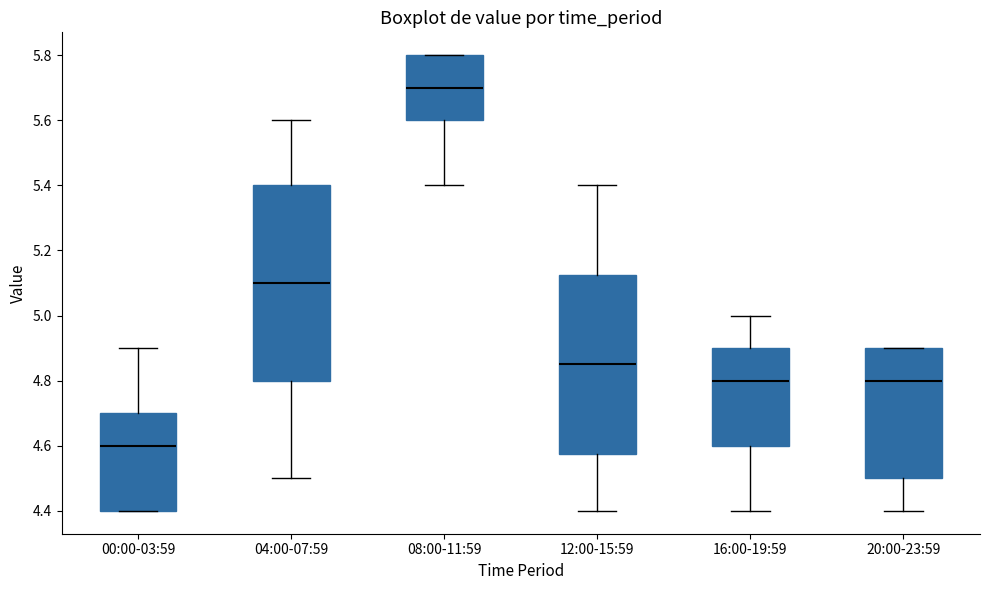

Which box has the lowest median line?

00:00-03:59